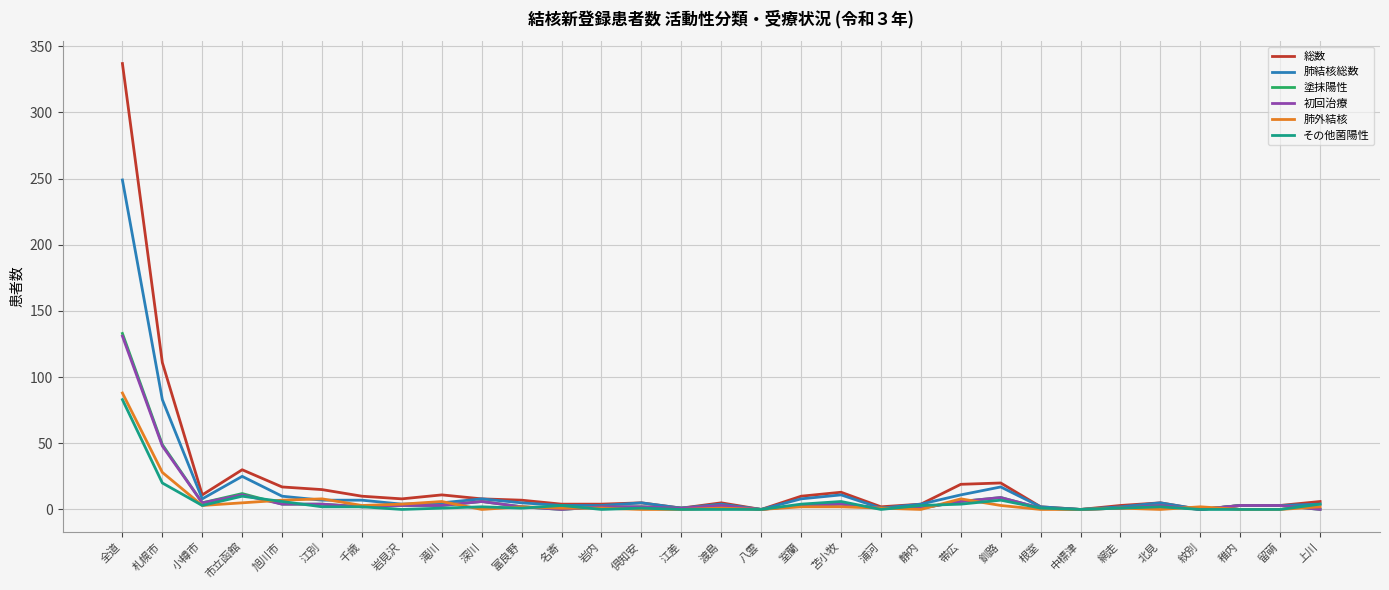

Is it true that 初回治療 equals 63 at 紋別?

False